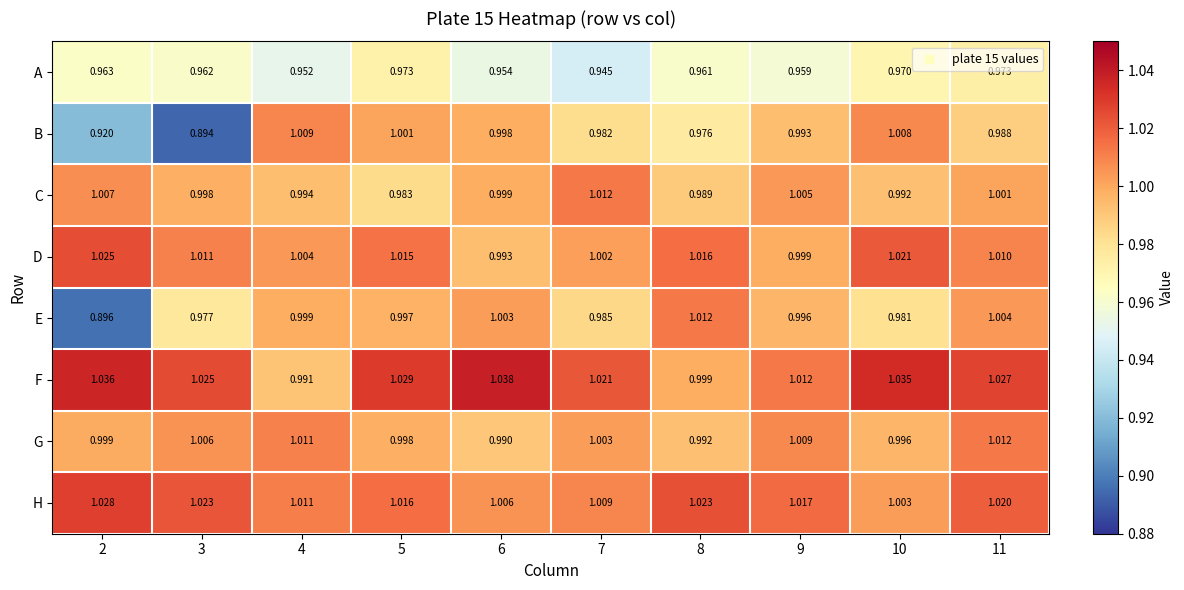

Rank the series at 7 from lowest to highest value.

A, B, E, D, G, H, C, F